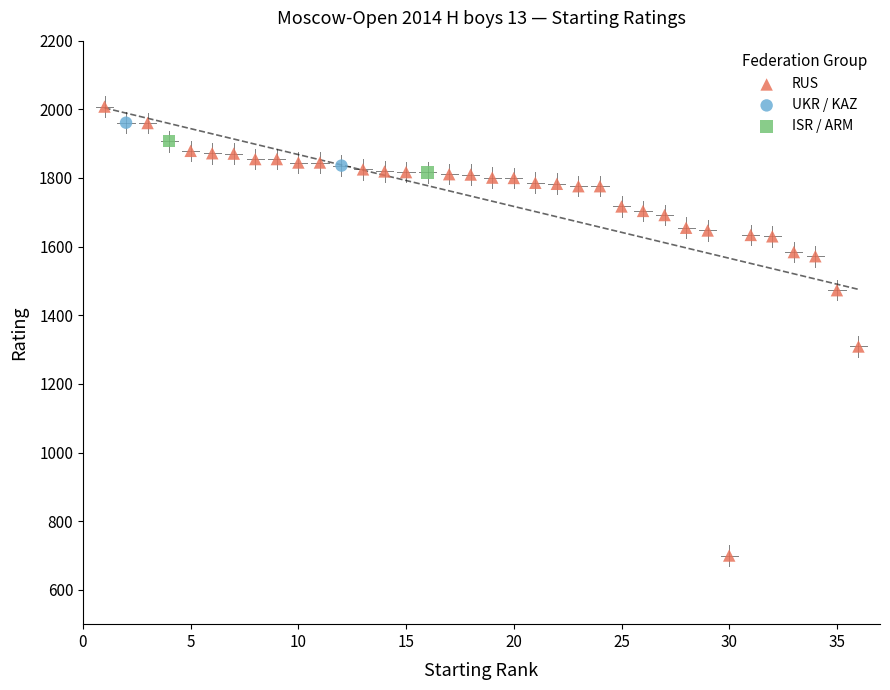

What are all the series names shown in the legend?

RUS, UKR / KAZ, ISR / ARM